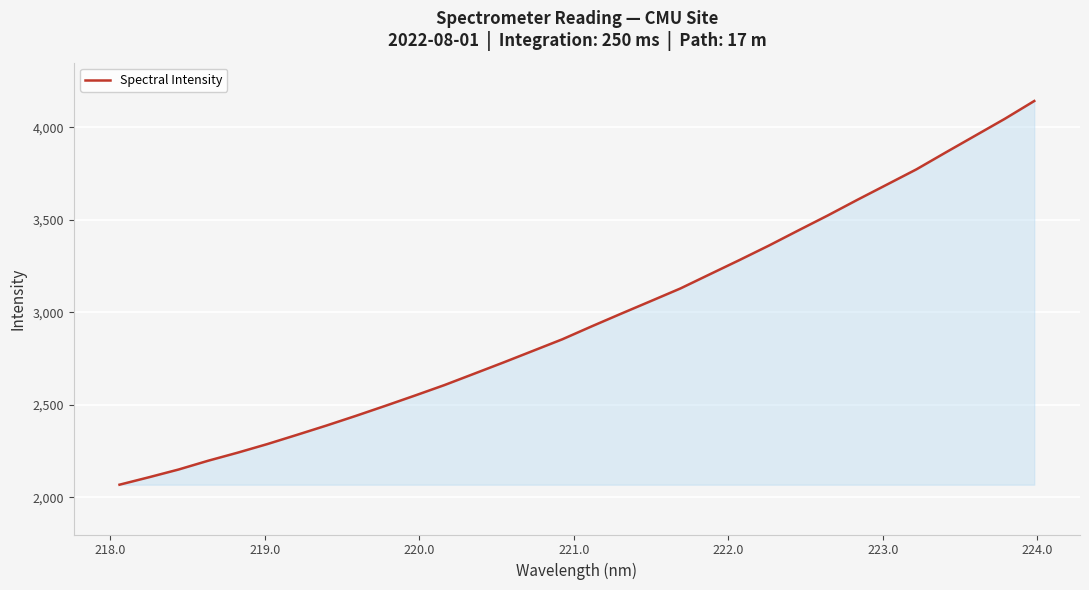

What is the maximum value shown in the chart?

4142.9